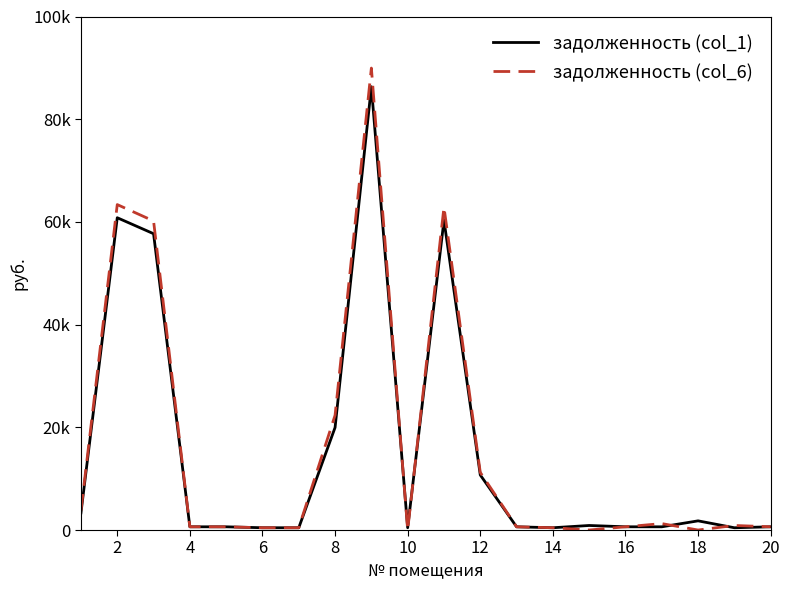

List the series in order of their overall mean, highest first.

задолженность (col_6), задолженность (col_1)